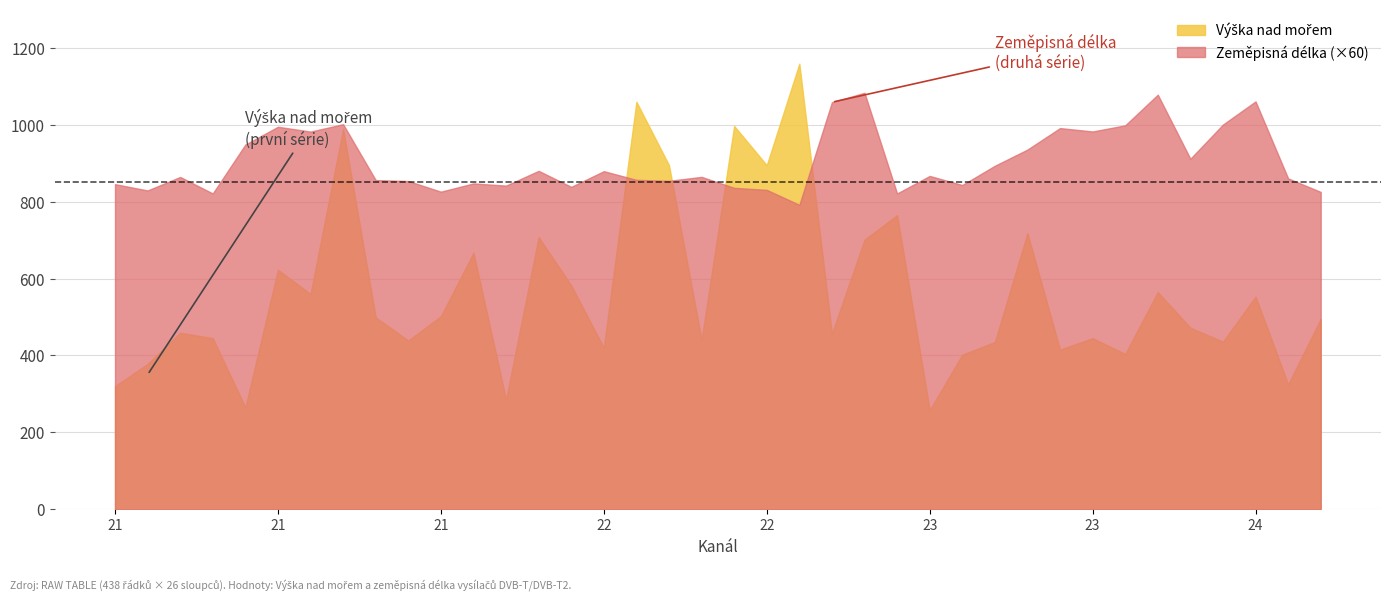

What is the average value of the Zeměpisná délka series?

15.1